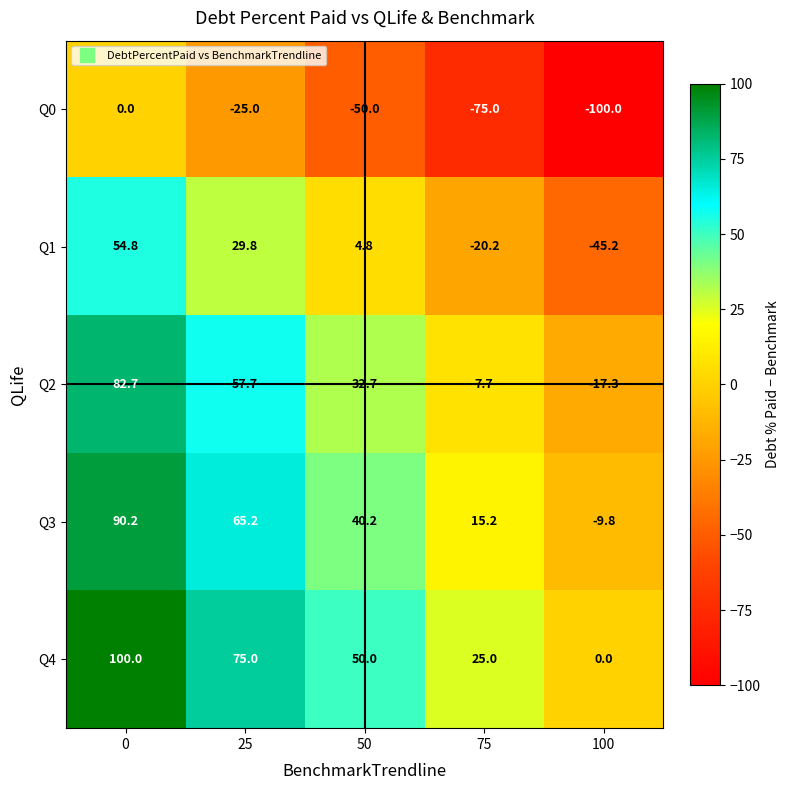

What is the difference between the highest and lowest values at 50?

100.0